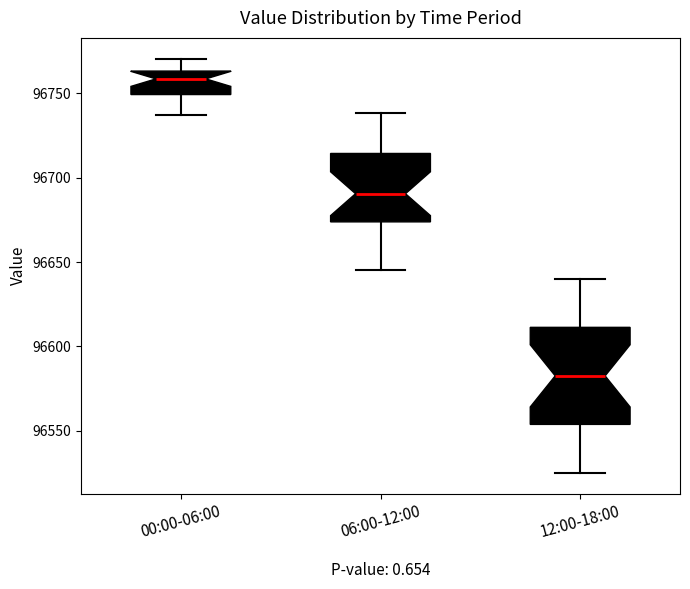

Which box is the tallest, from its lower edge to its upper edge?

12:00-18:00